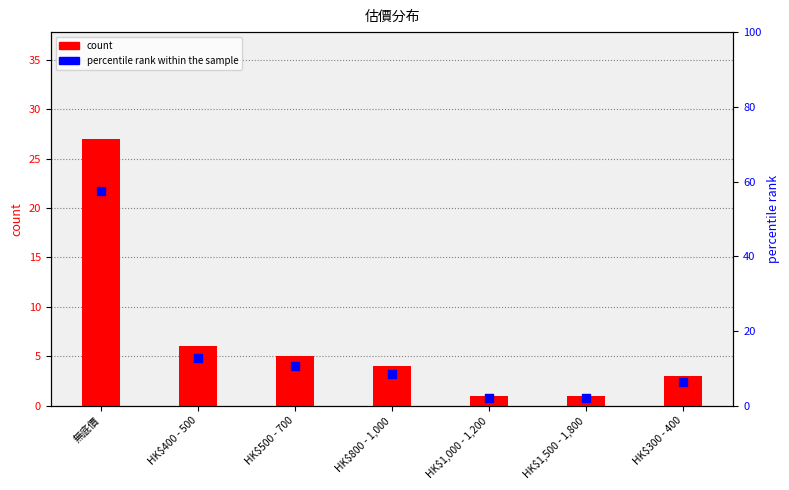

At which category is the sum across all series the highest?

無底價